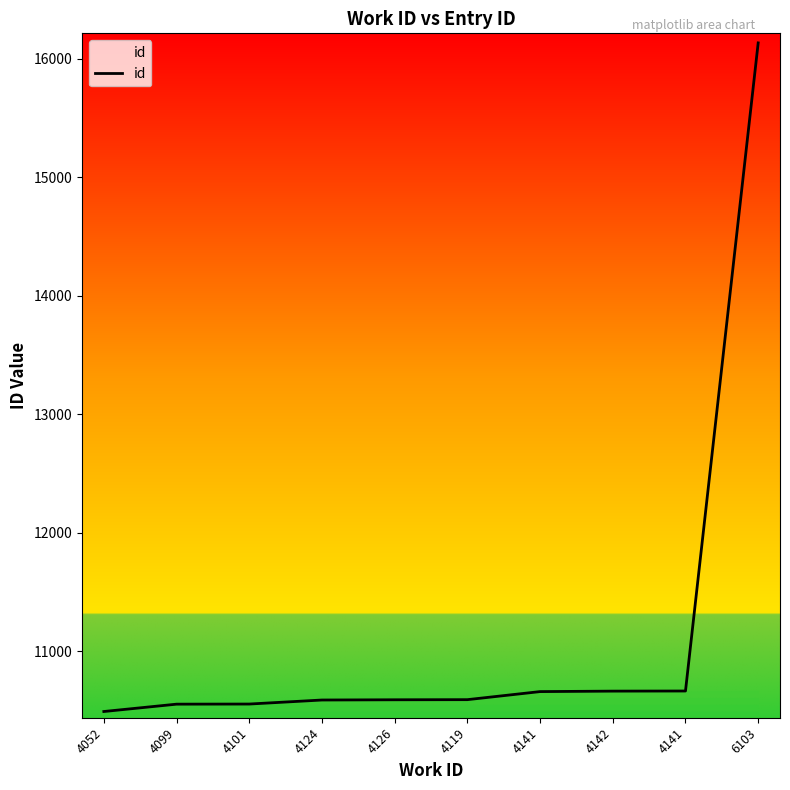

What is the difference between the second highest and minimum values?

173